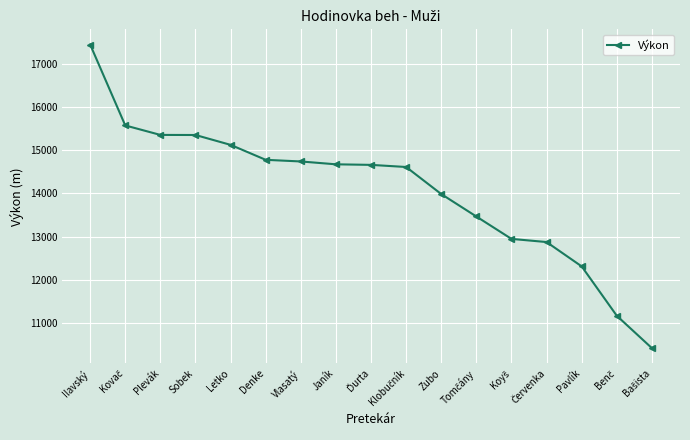

What is the value of the 17th point from the left?

10422